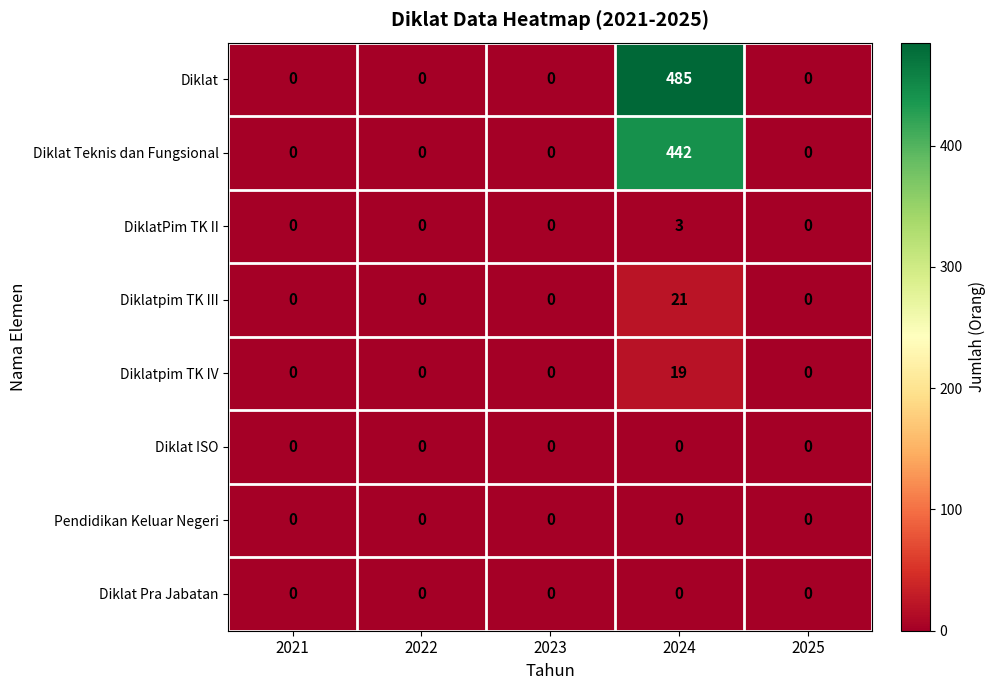

What is the difference between the maximum and minimum values in the Diklat series?

485